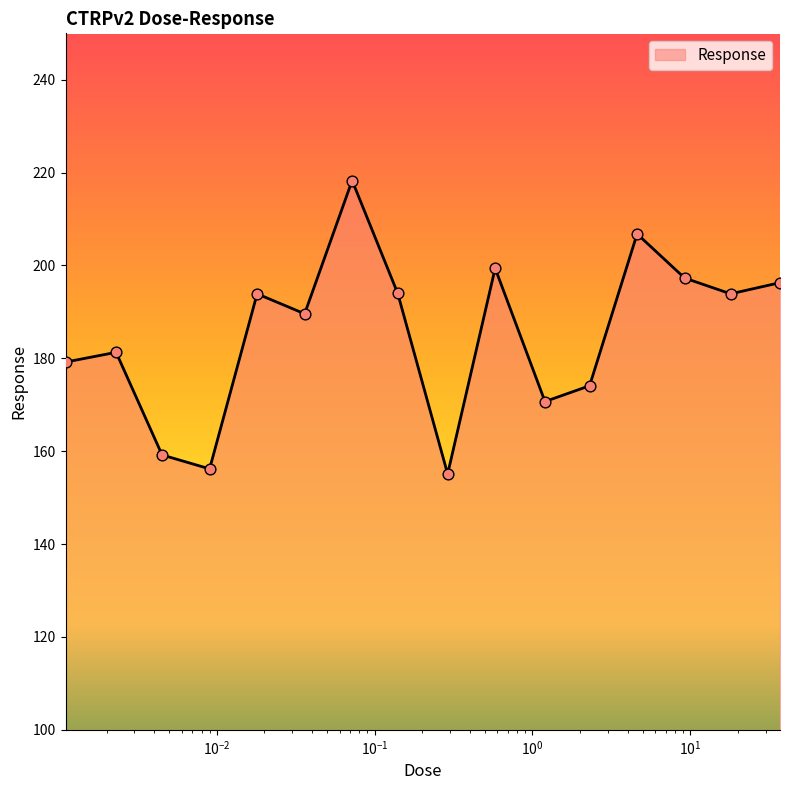

What is the difference between the maximum and minimum values?

63.2